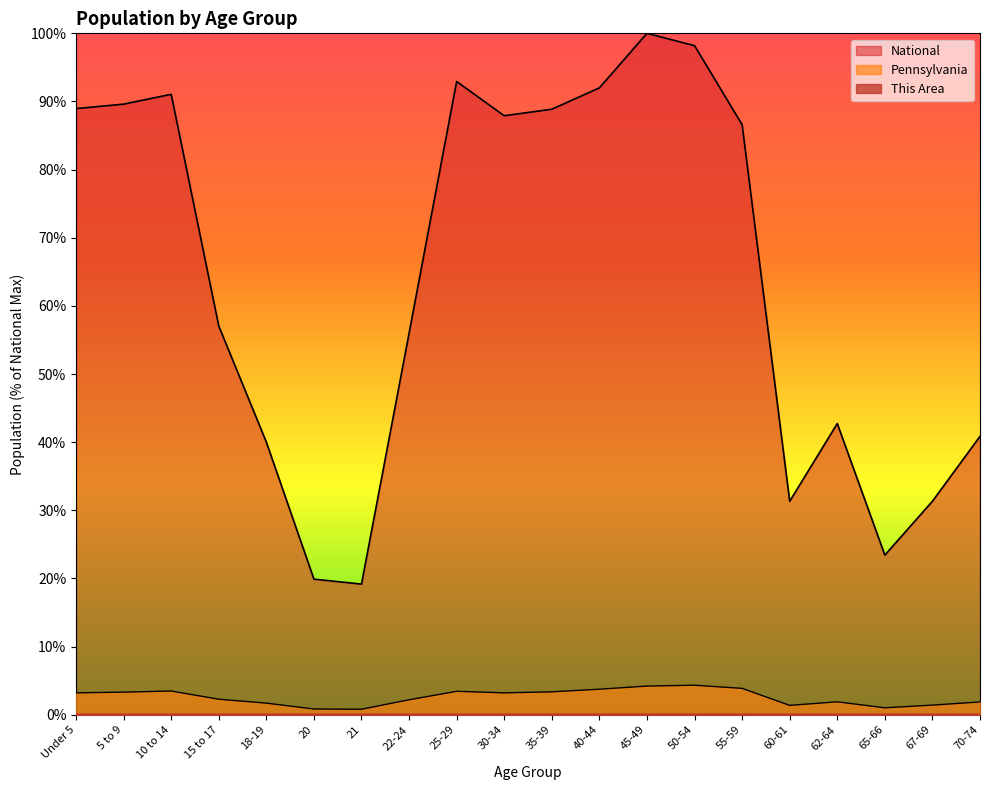

True or false: This Area has a value of 0.0 at 65-66.

False